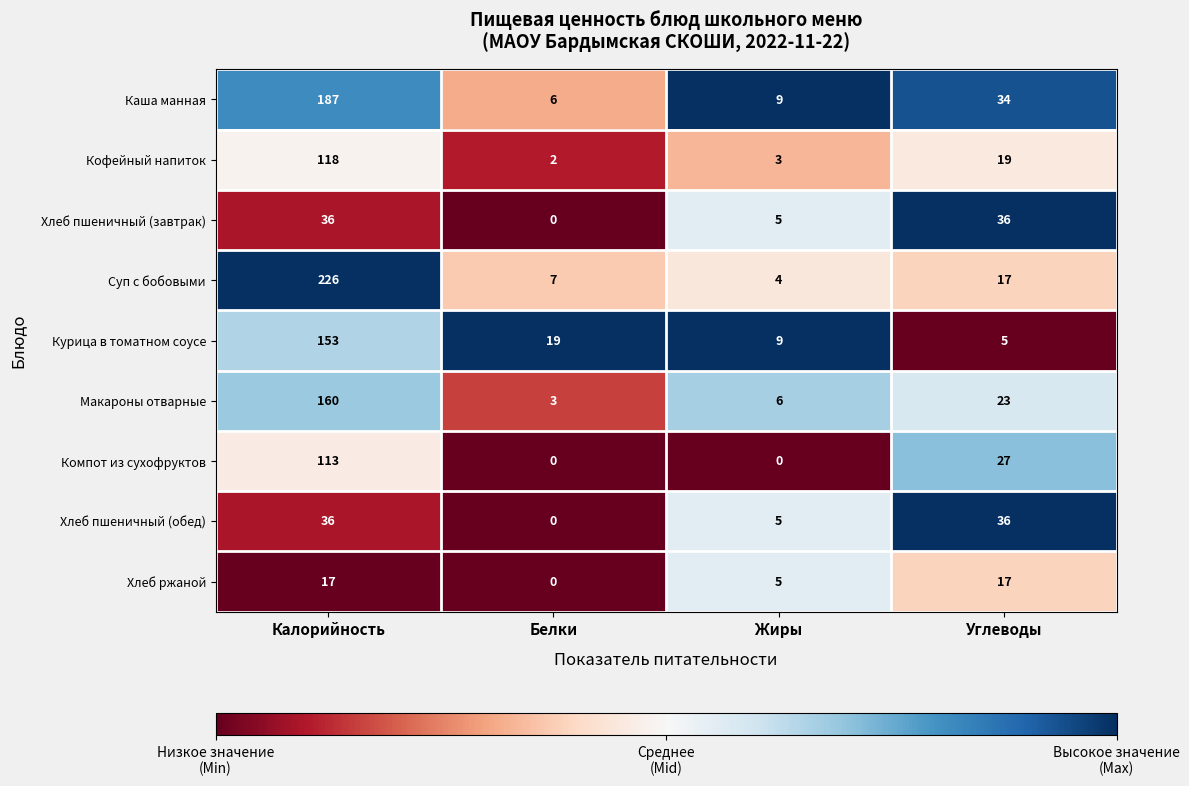

What is the total value across all series at Белки?

37